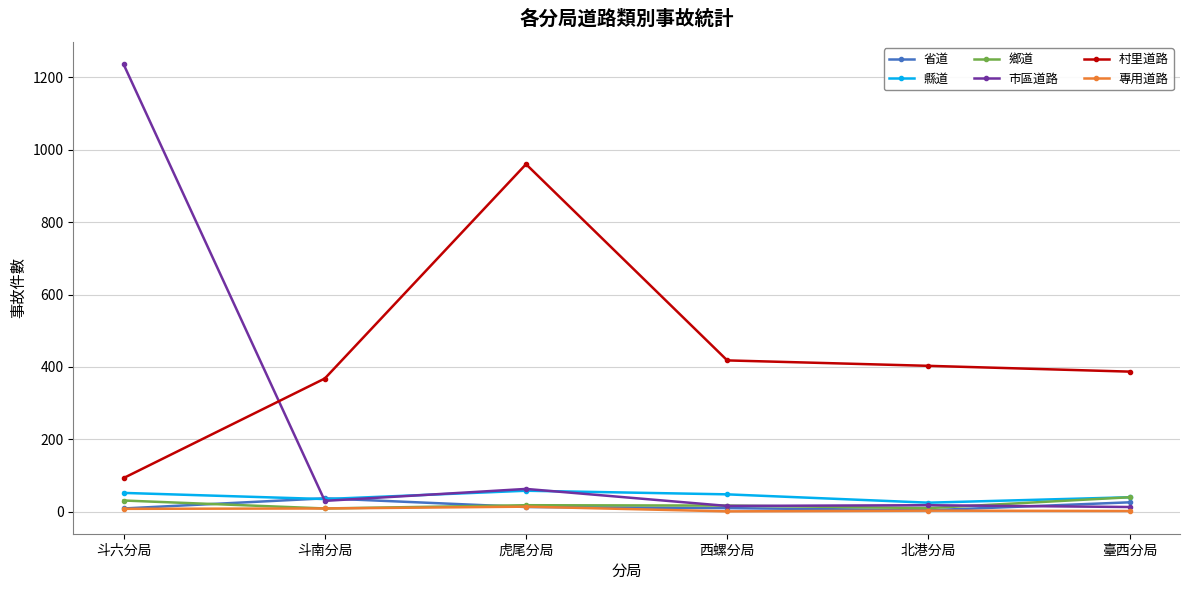

What position from the left is 臺西分局?

6